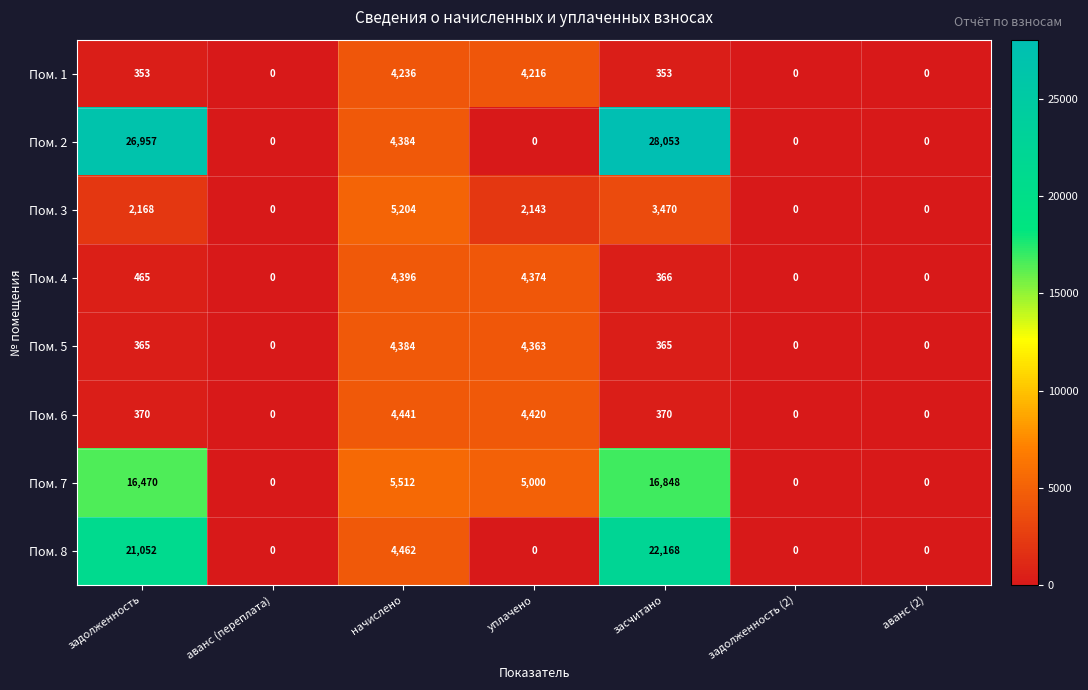

What is the difference between the maximum and minimum values in the Пом. 2 series?

28053